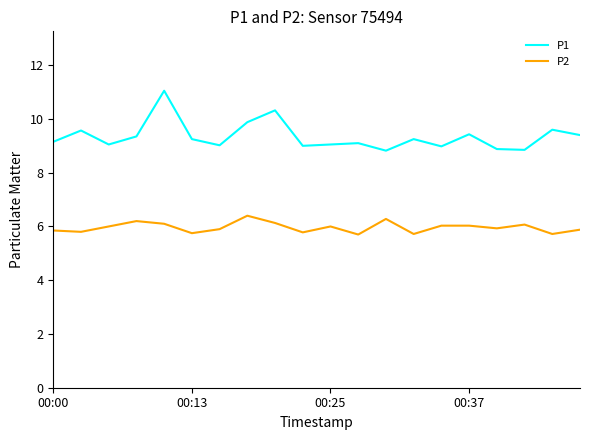

What is the minimum value shown in the chart?

5.7